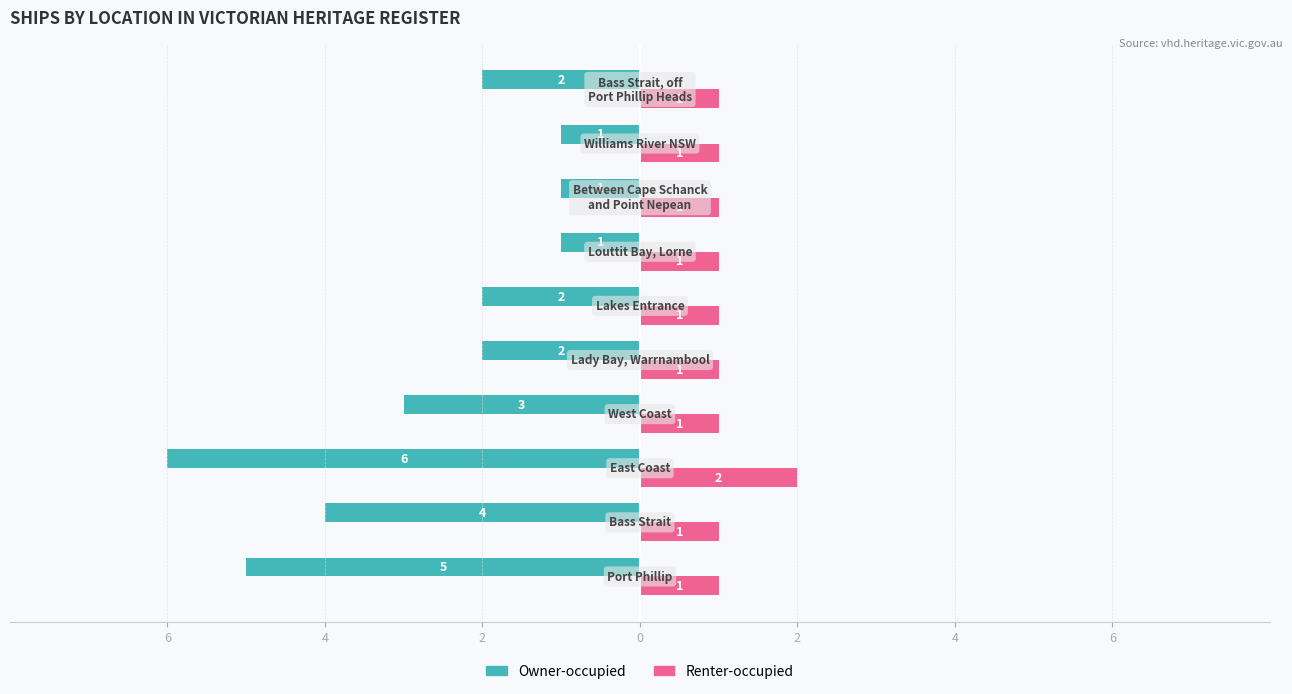

How many Owner-occupied values are between -4 and -1?

8